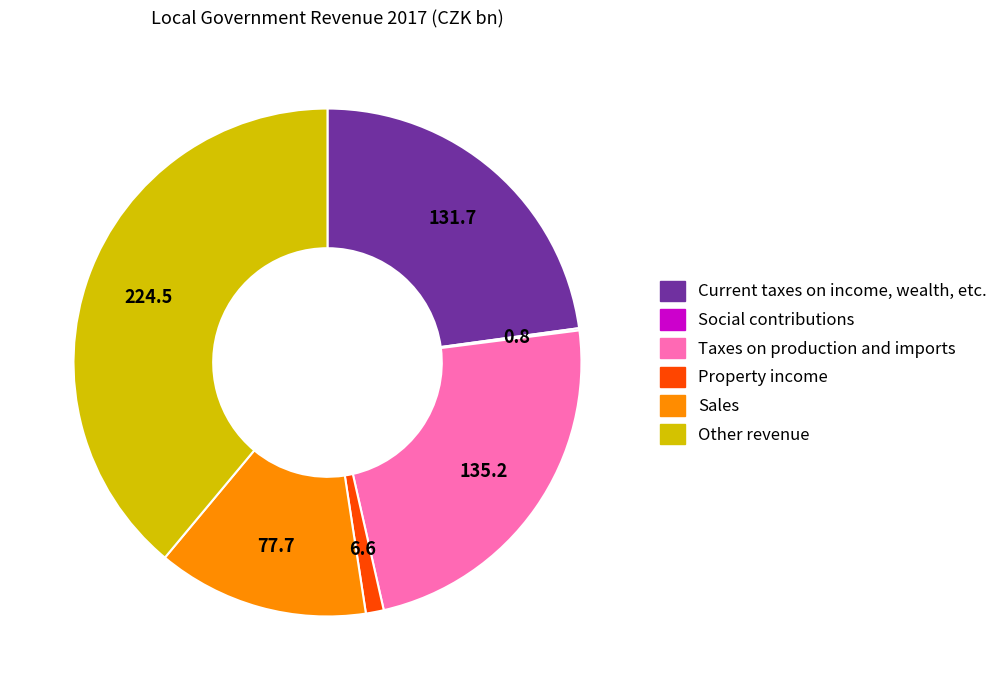

Approximately how many times larger is the value at Current taxes on income, wealth, etc. compared to Property income?

20.0